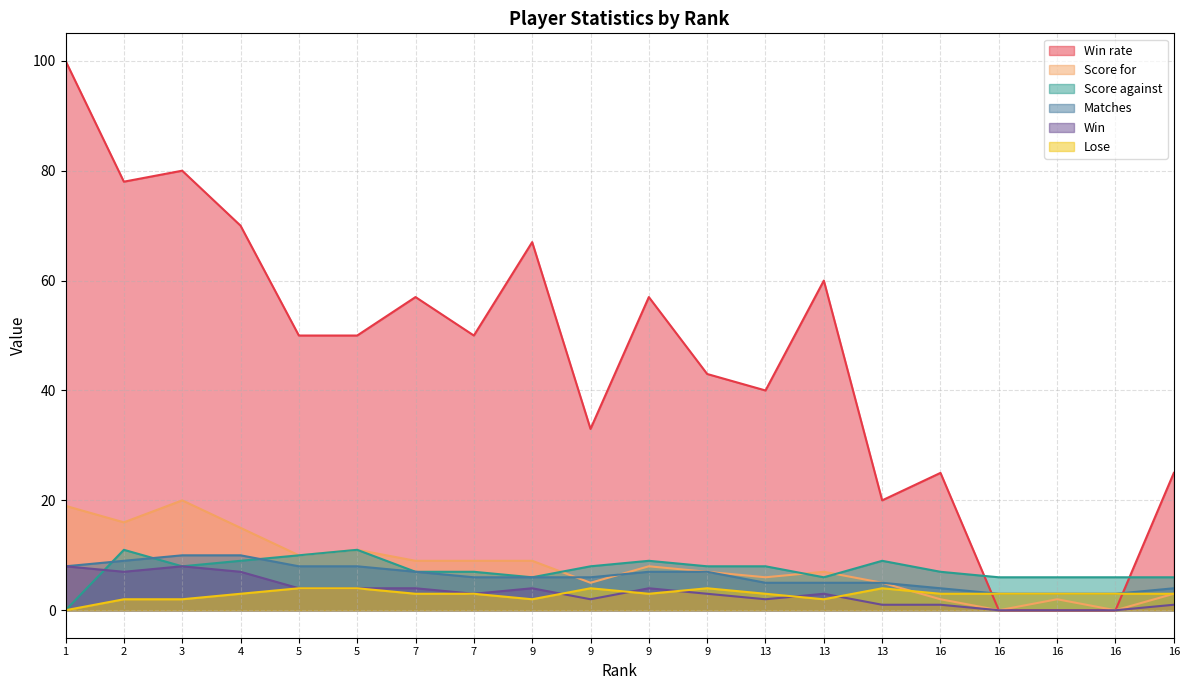

The Win rate series shows -59 at 16. True or false?

False